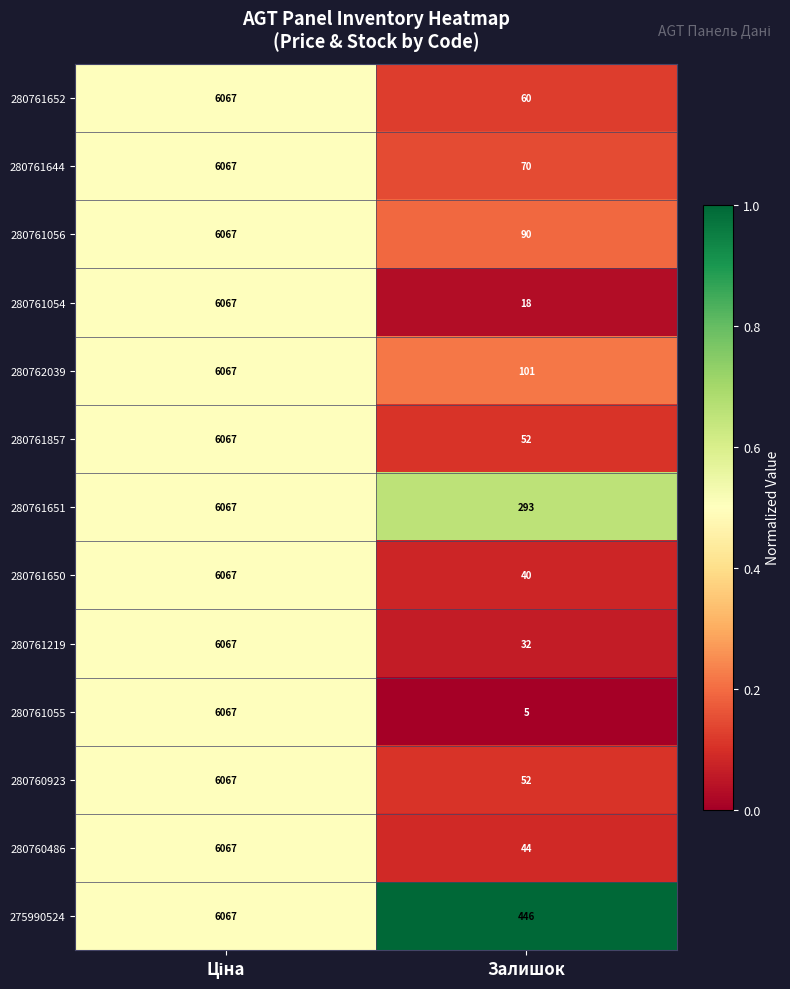

Reading left to right, extract all data points from this chart.

280761652: 6067	60
280761644: 6067	70
280761056: 6067	90
280761054: 6067	18
280762039: 6067	101
280761857: 6067	52
280761651: 6067	293
280761650: 6067	40
280761219: 6067	32
280761055: 6067	5
280760923: 6067	52
280760486: 6067	44
275990524: 6067	446